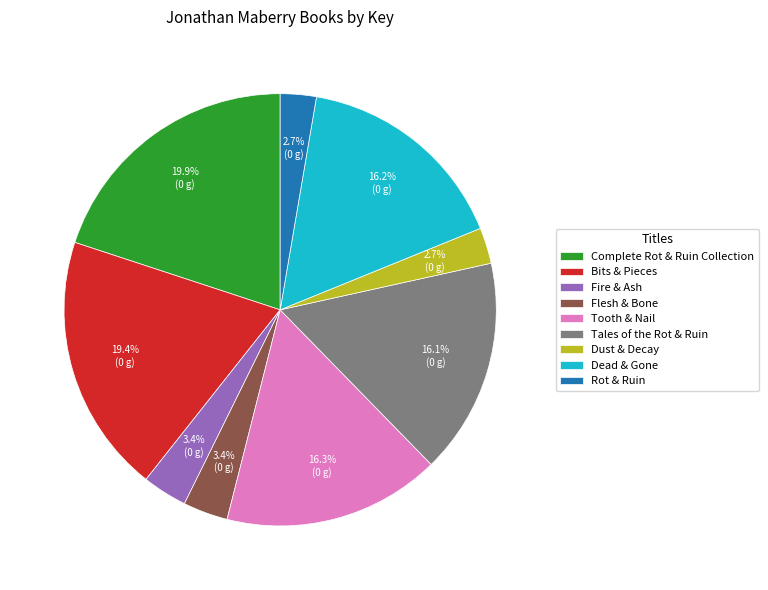

To the nearest percent, what is the difference between the largest and smallest slice percentages?

17%